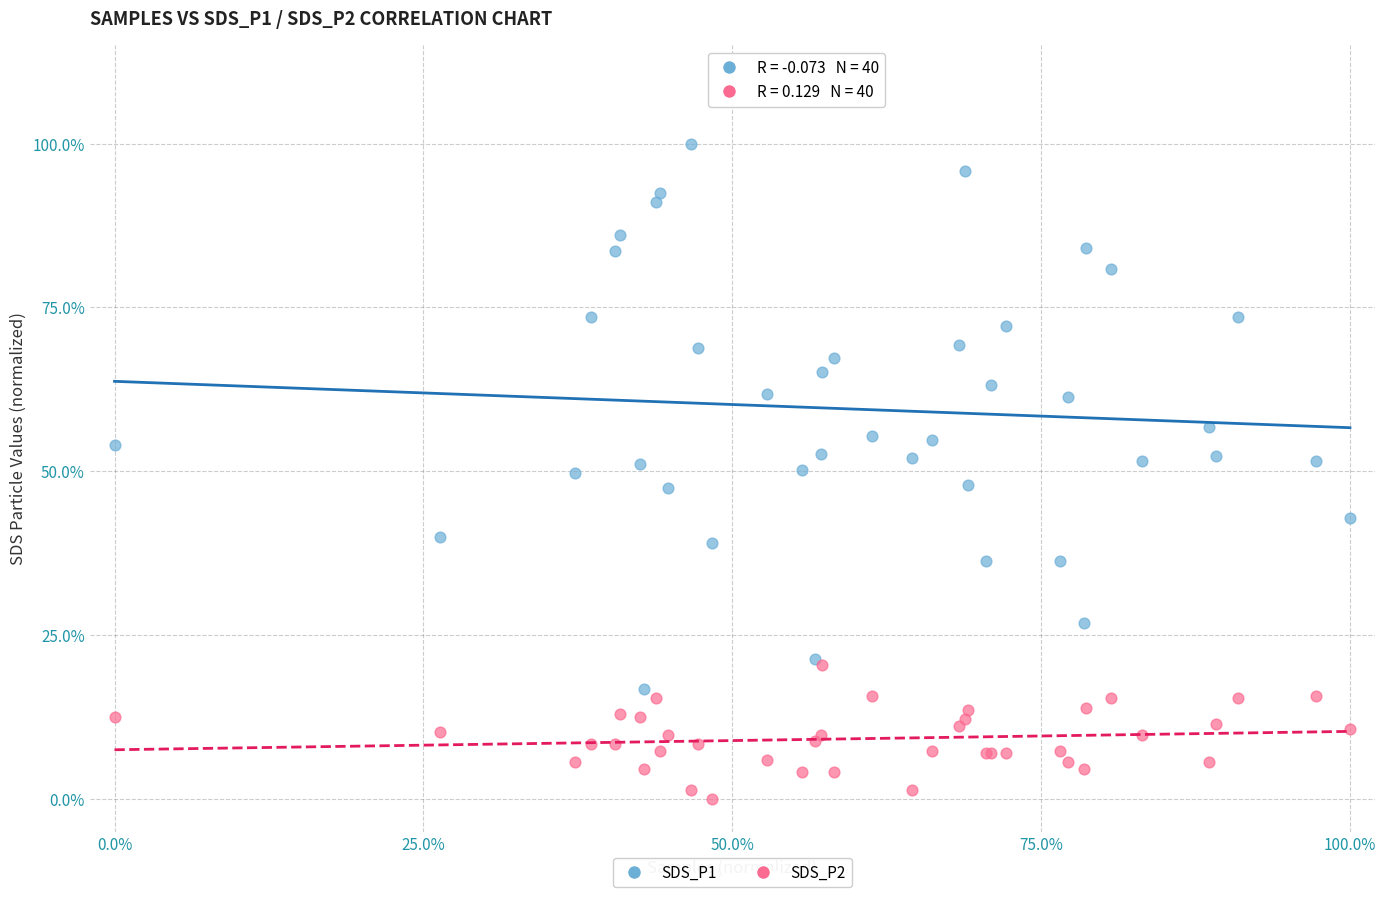

What are all the series names shown in the legend?

SDS_P1, SDS_P2